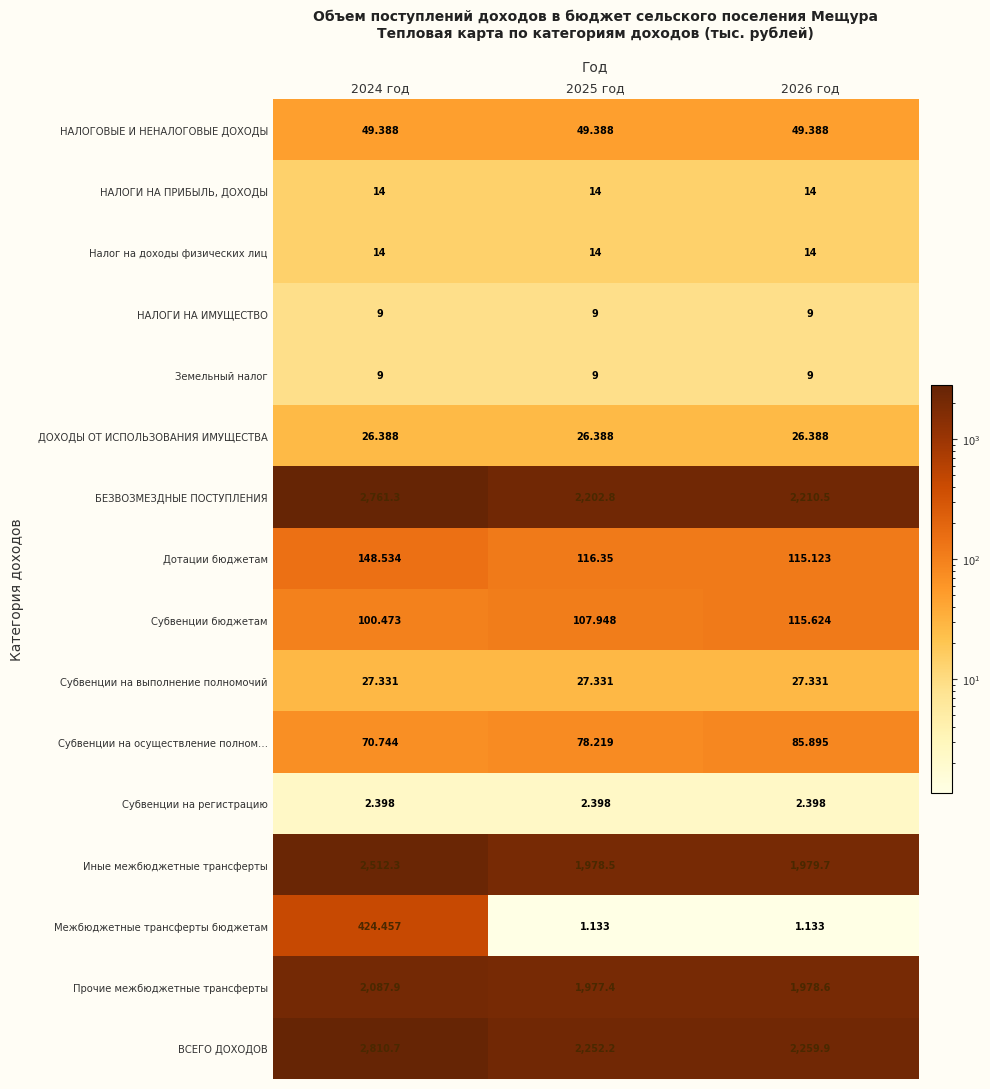

Is the value of НАЛОГИ НА ПРИБЫЛЬ, ДОХОДЫ at 2026 год greater than the value of Субвенции на регистрацию at 2026 год?

Yes